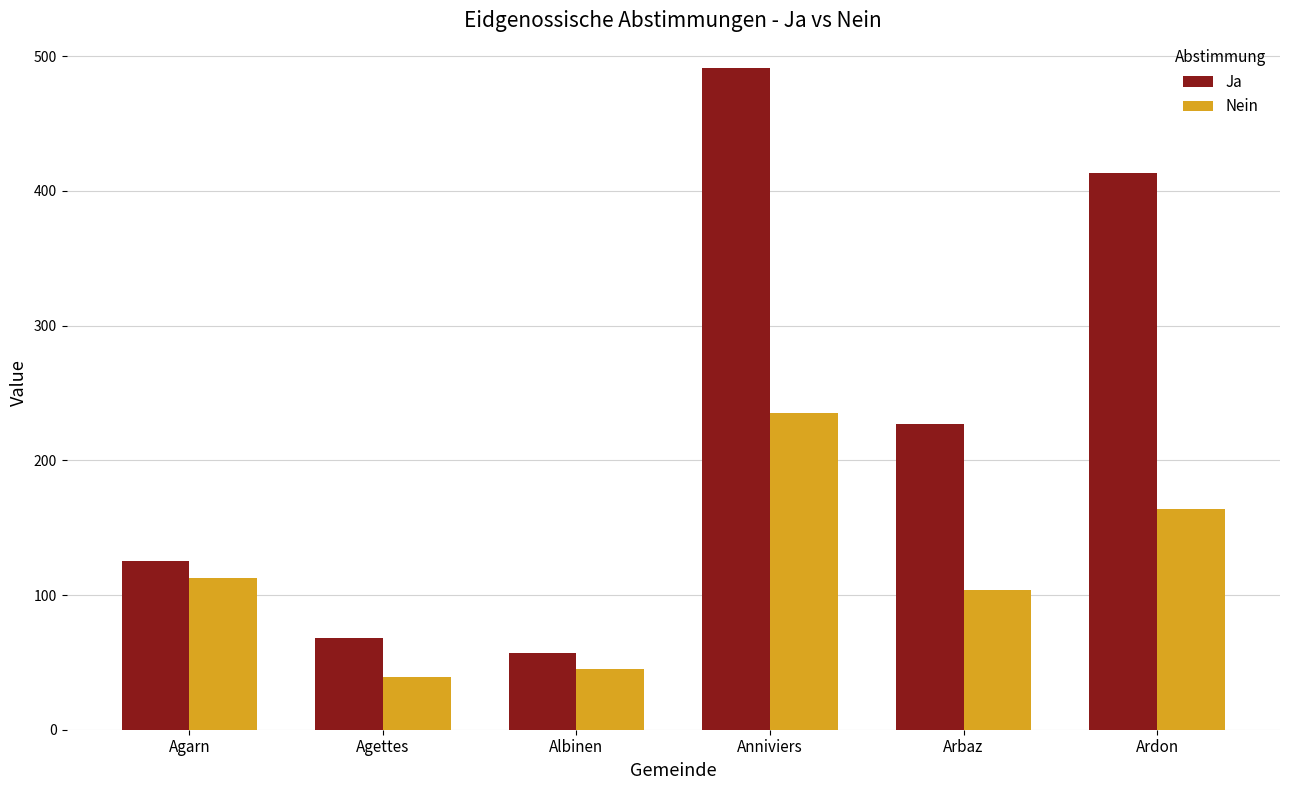

What is the greatest value displayed?

491